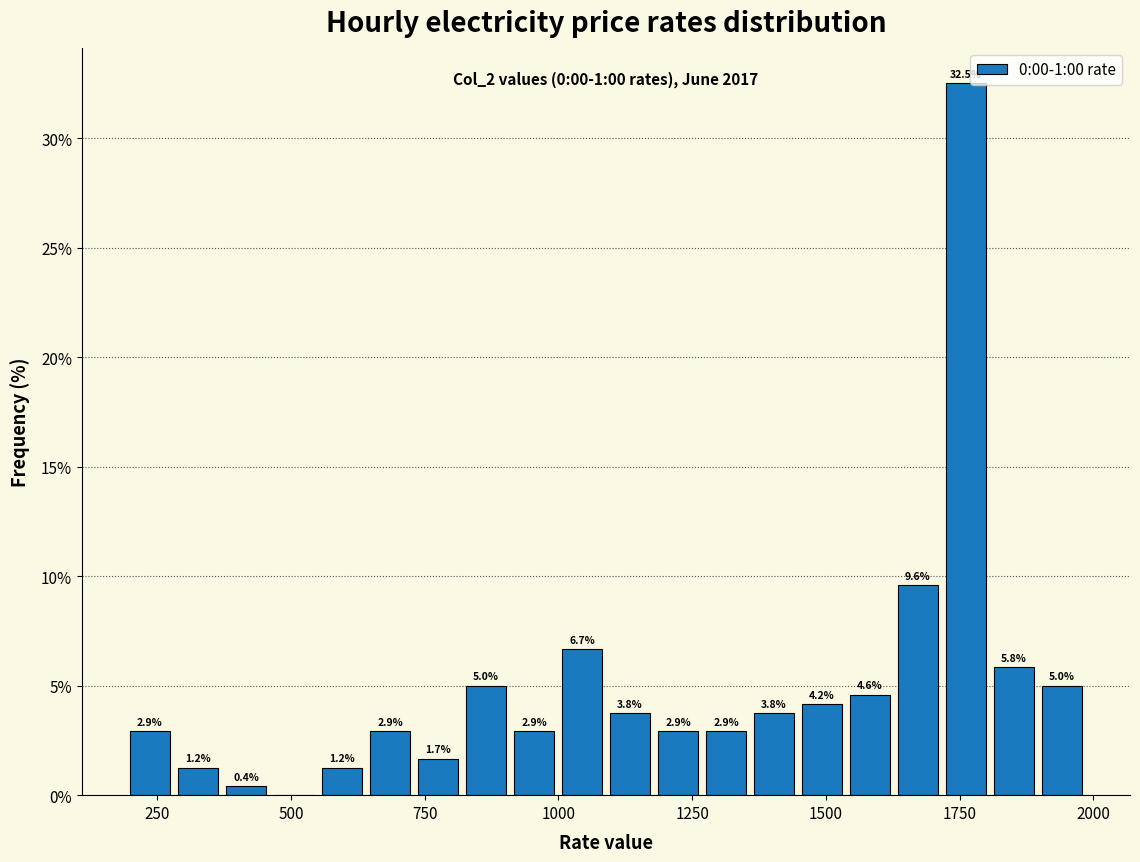

Read against the x-axis, roughly where is the centre of the tallest bar?

1750